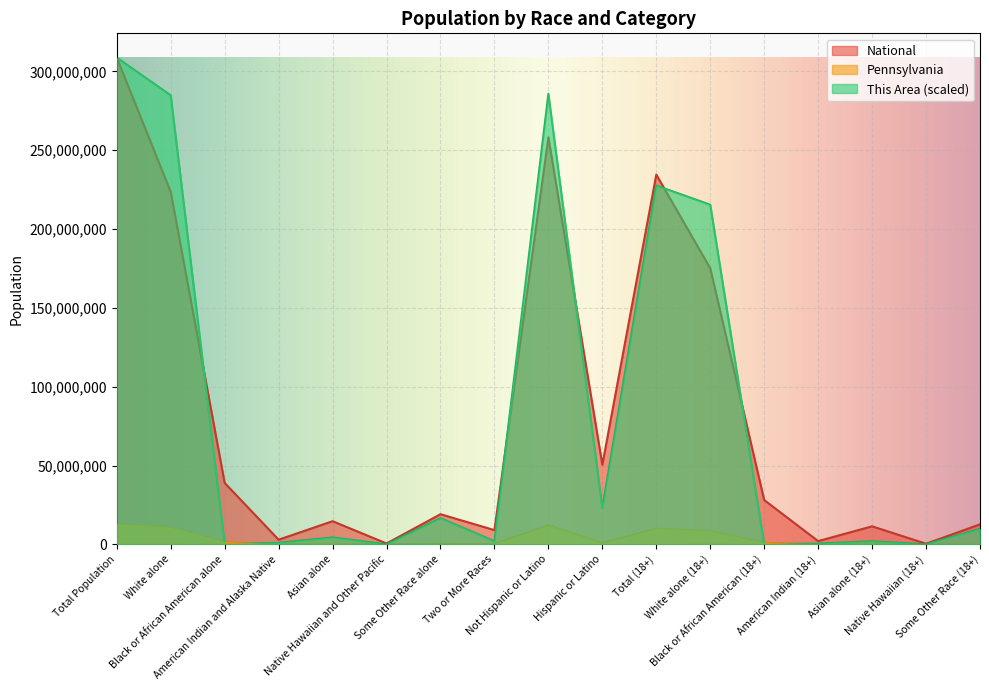

How many interior local valleys does the Pennsylvania series have?

6